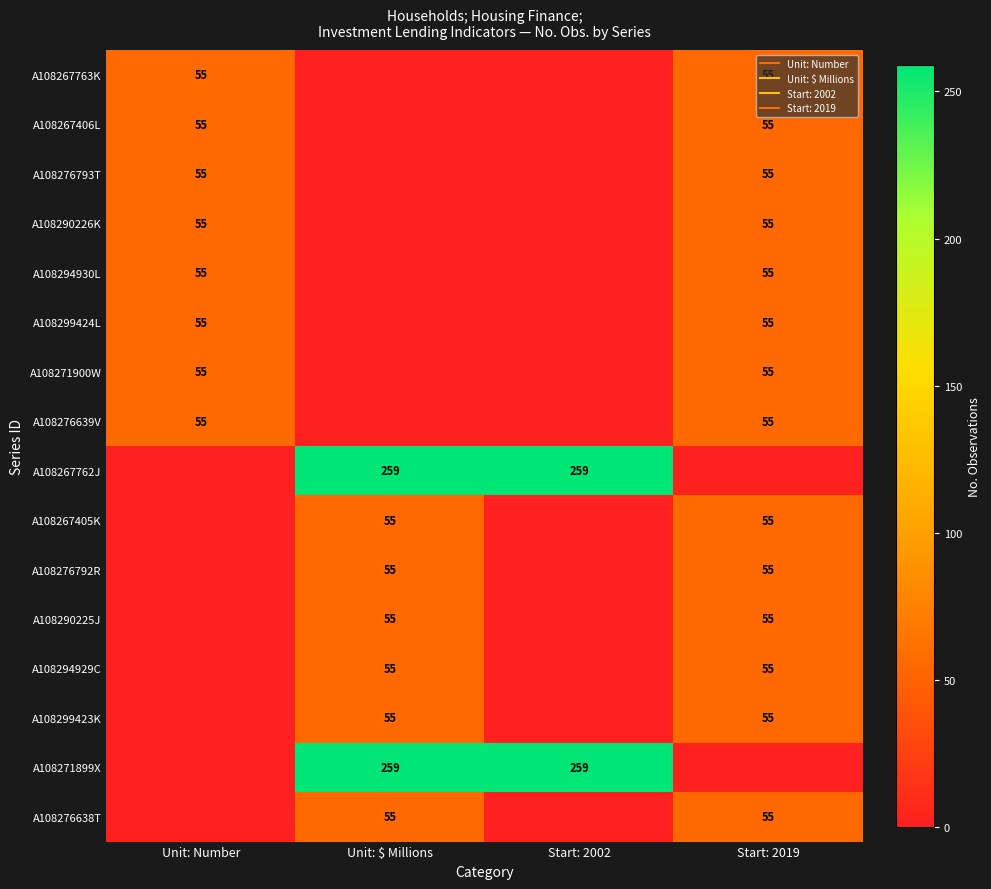

What is the average value of the A108267406L series?

28